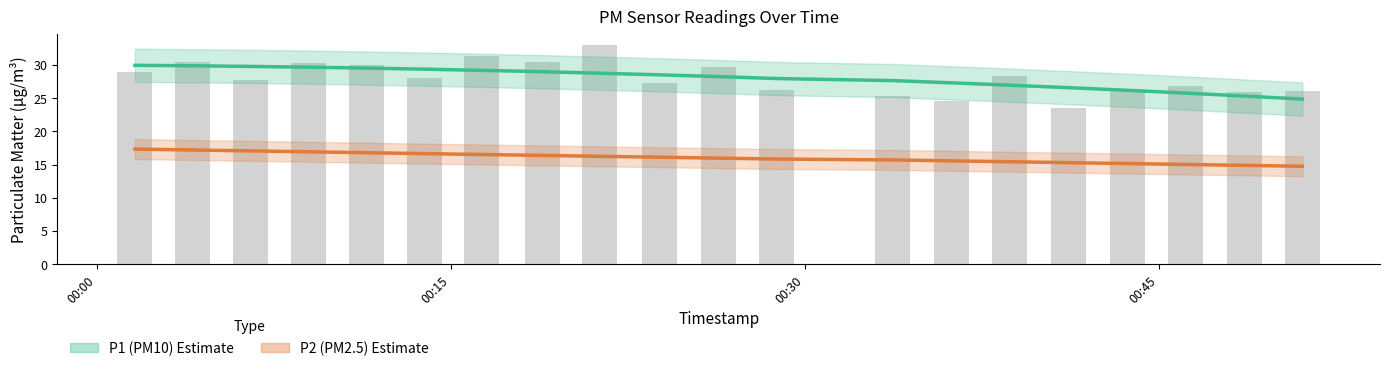

The P2 (PM2.5) Estimate series shows 15.8 at 00:30. True or false?

True